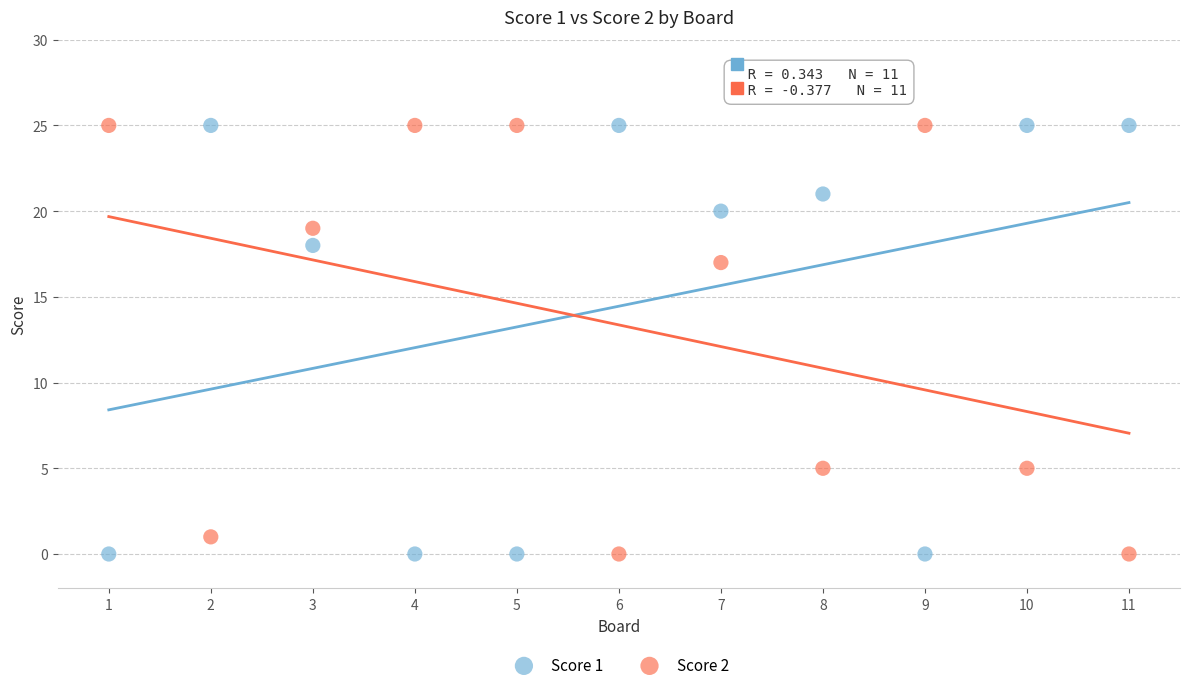

In the Score 2 series, what Y value is closest to 12?

17